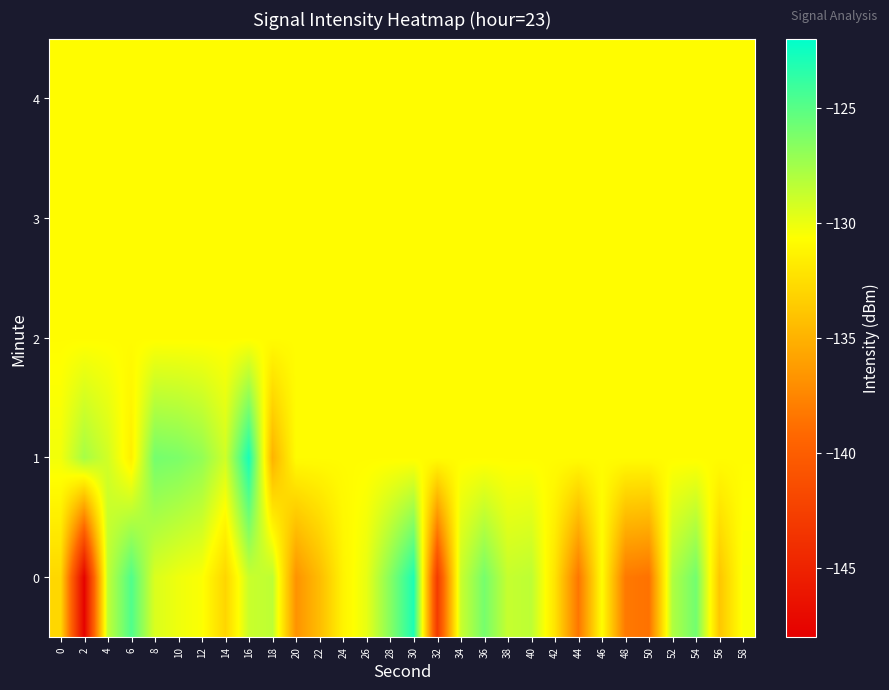

Between 6 and 44, which is larger?

6